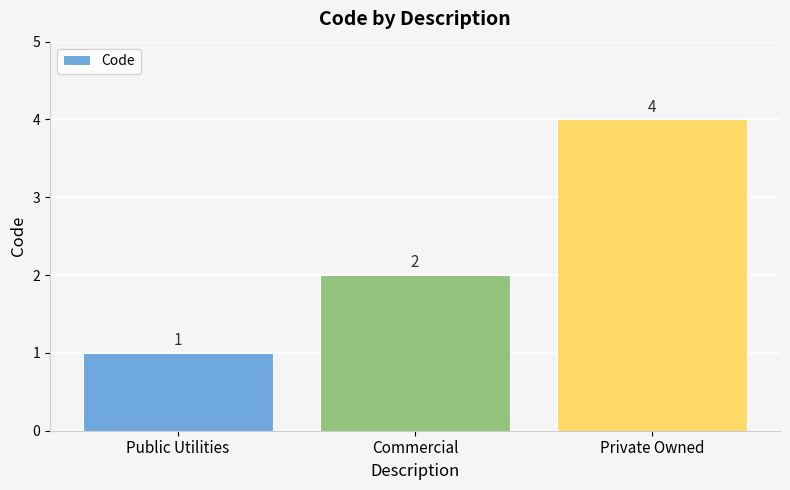

Rank the categories by value from lowest to highest.

Public Utilities, Commercial, Private Owned